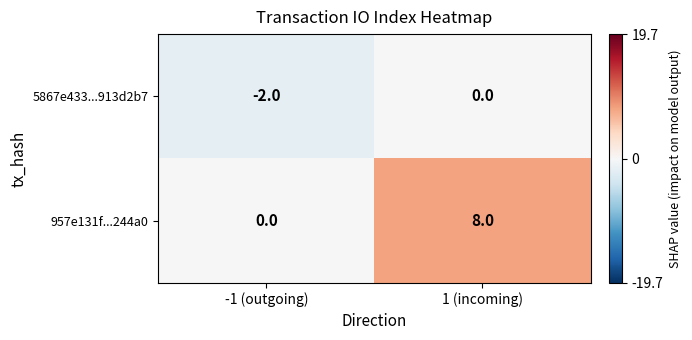

Reading left to right, extract all data points from this chart.

5867e433...913d2b7: -2	0
957e131f...244a0: 0	8